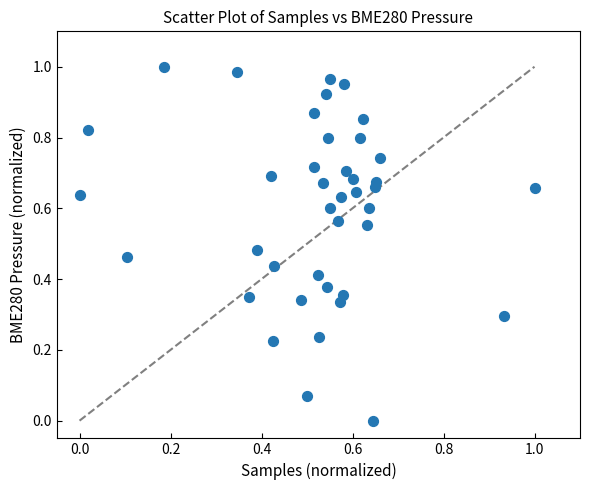

Count the number of points in this scatter plot.

40